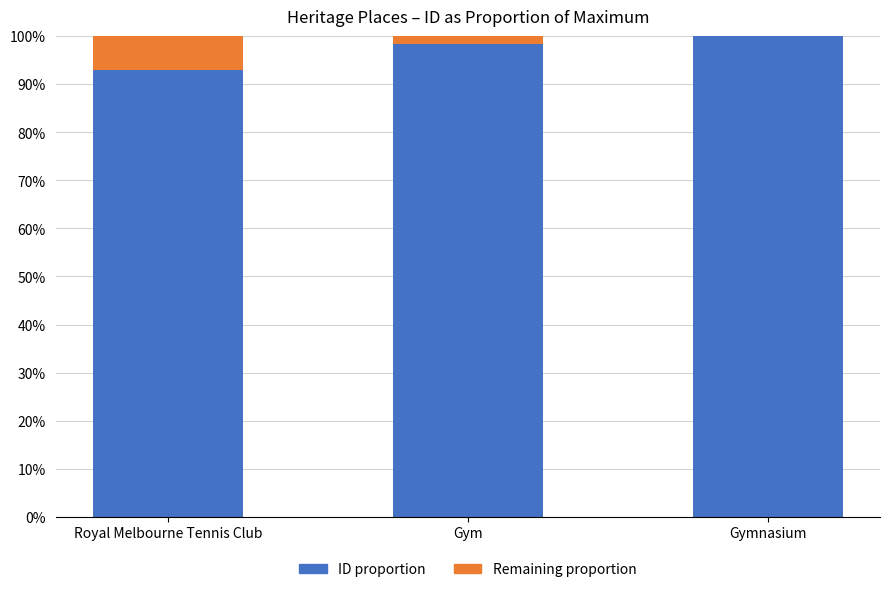

What position from the right is Gymnasium?

1